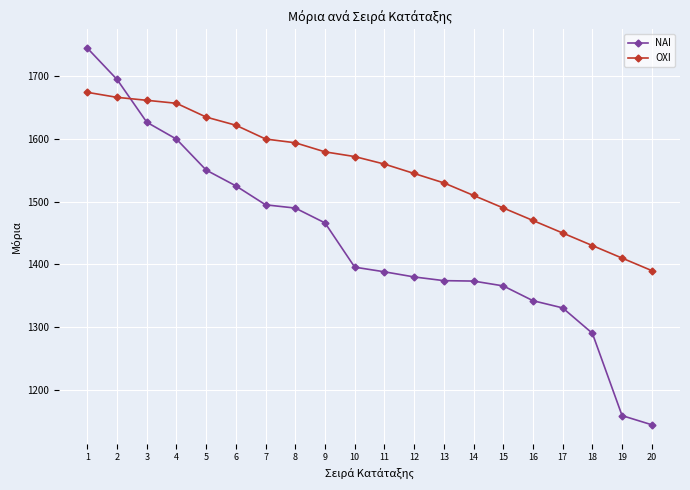

What is the value of the ΟΧΙ point at the 20th from the left?

1390.0